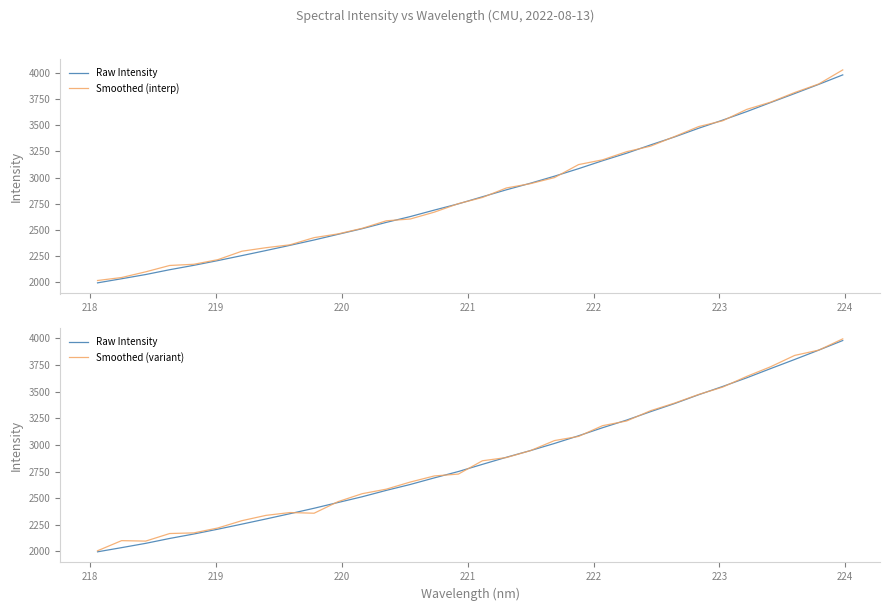

Is this an area chart (filled region under the line)?

No